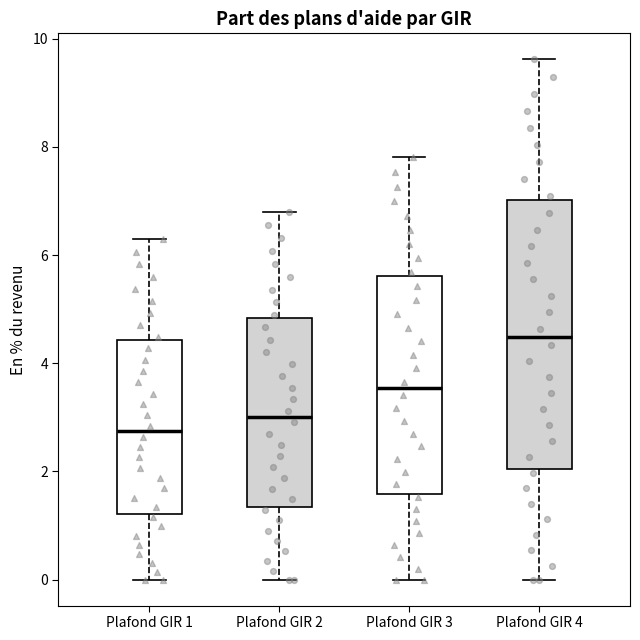

Reading left to right, read every box against the y-axis: the position of its median line, the range the box covers, and the ends of its whiskers. The values are not printed on the chart, so give them approximately, as read against the axis.

Plafond GIR 1: median 2.8, box 1.2 to 4.4, whiskers 0.0 to 6.2
Plafond GIR 2: median 3.0, box 1.4 to 4.8, whiskers 0.0 to 6.8
Plafond GIR 3: median 3.6, box 1.6 to 5.6, whiskers 0.0 to 7.8
Plafond GIR 4: median 4.4, box 2.0 to 7.0, whiskers 0.0 to 9.6